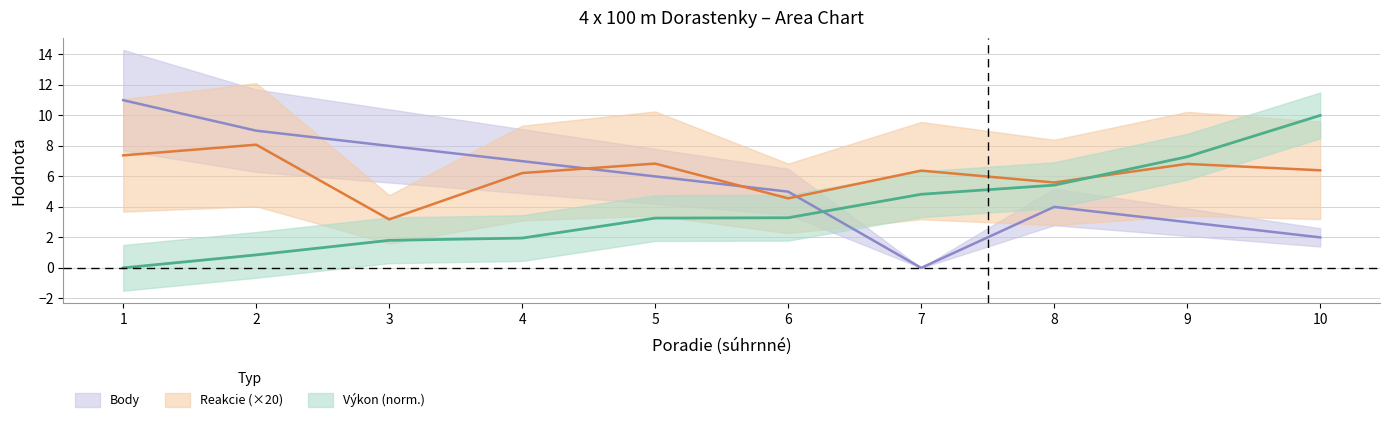

Reading left to right, transcribe all the data shown in this chart.

Výkon: 0.0	0.9	1.8	2.0	3.3	3.3	4.8	5.4	7.3	10.0
Reakcie: 7.4	8.1	3.2	6.2	6.8	4.6	6.4	5.6	6.8	6.4
Body: 11.0	9.0	8.0	7.0	6.0	5.0	0.0	4.0	3.0	2.0